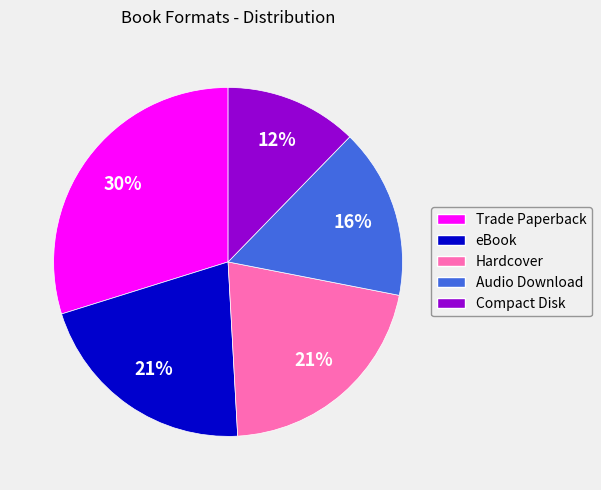

Does Audio Download account for over 50% of the chart?

No